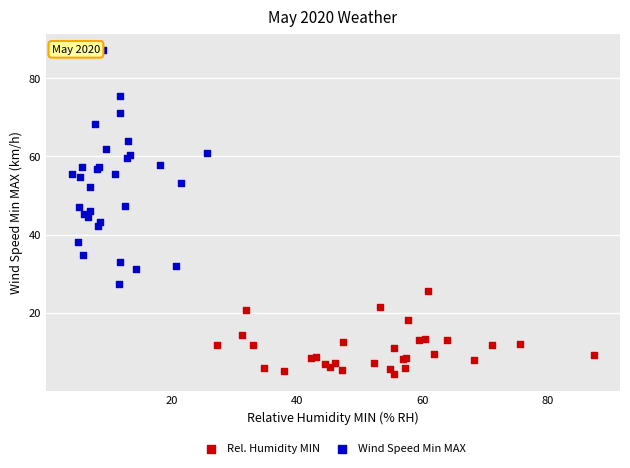

Which series has the largest Y range (max minus min)?

Wind Speed Min MAX